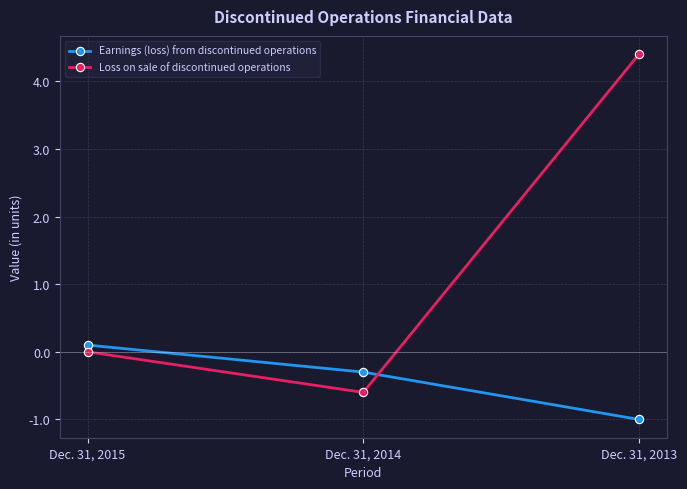

Which series has the widest spread of values?

Loss on sale of discontinued operations